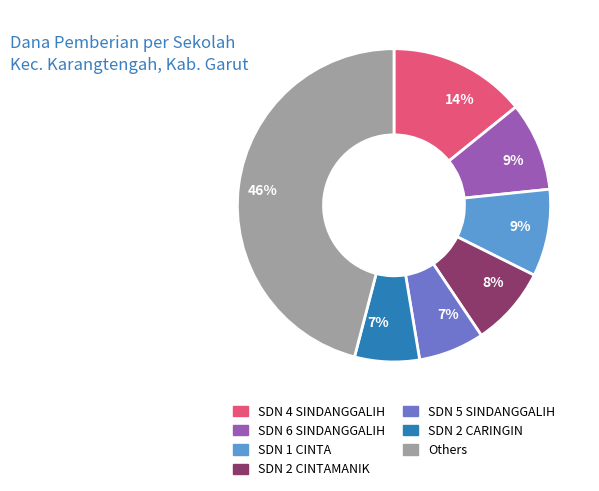

Which slice is the largest?

Others